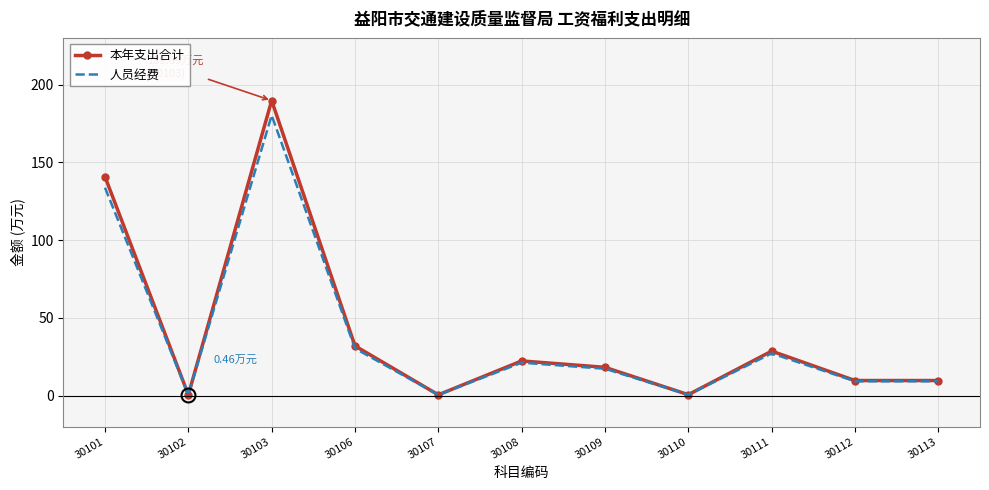

What is the greatest value displayed?

189.7